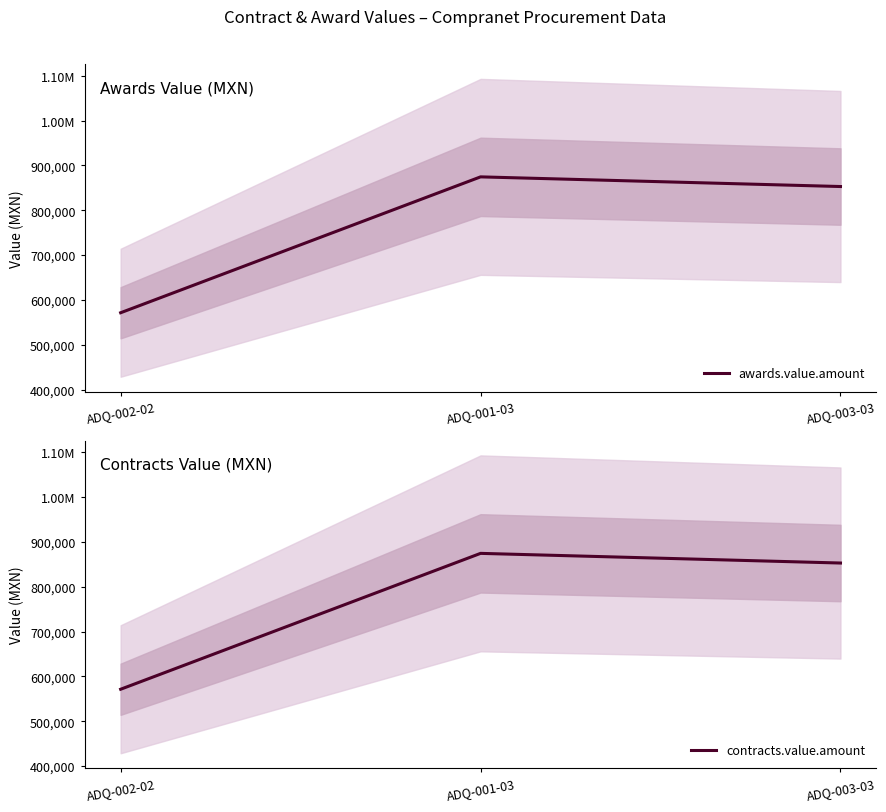

What are all the series names shown in the legend?

awards.value.amount, contracts.value.amount